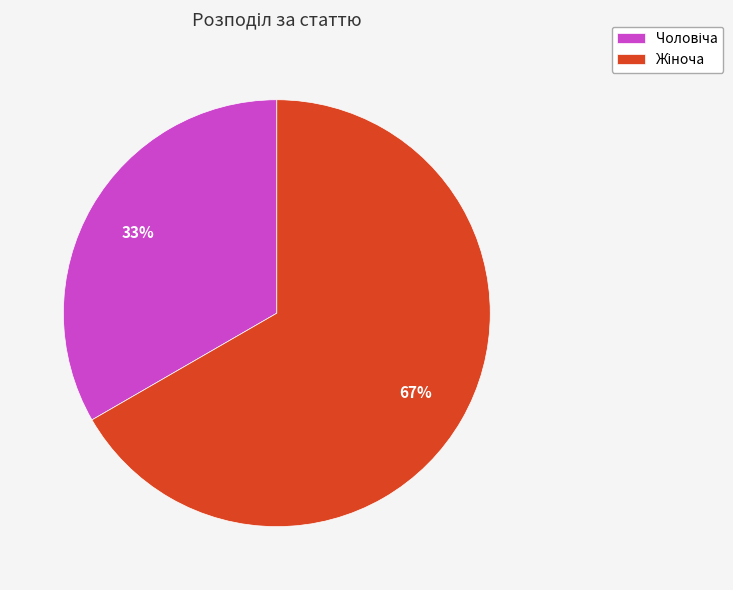

Does any single category account for the majority?

Yes